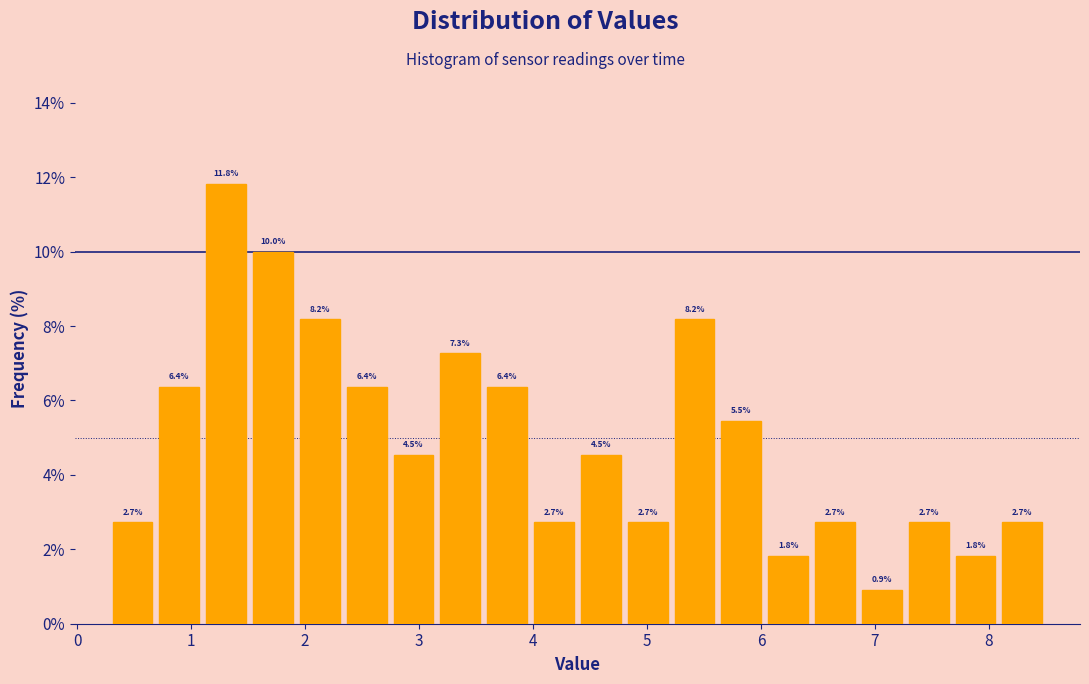

What is the height of the bar covering 2.3 to 2.7 on the x-axis? The bar edges are not printed on the chart, so give them approximately, as read against the axis.

6.4